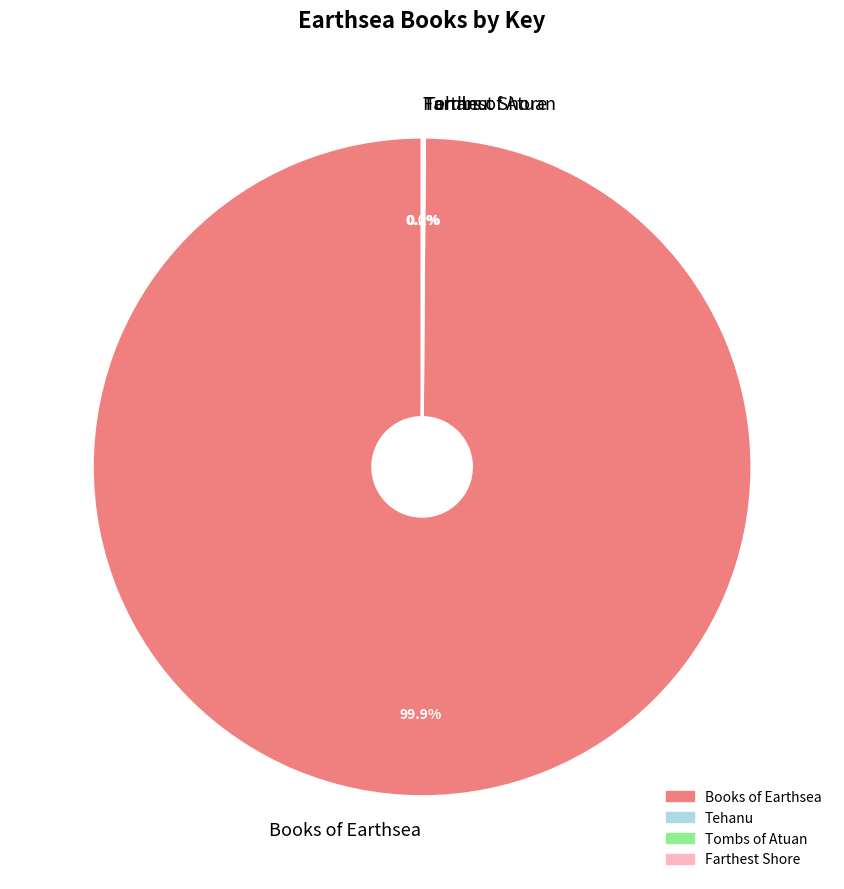

Is there any slice that represents more than half of the pie?

Yes